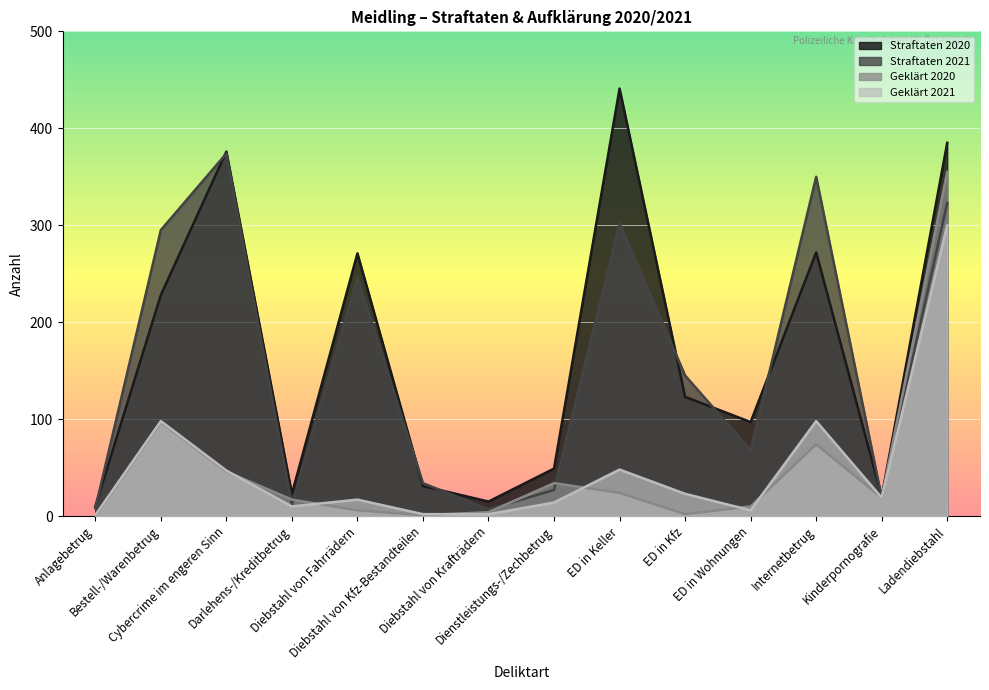

What is the difference between the highest and lowest values at Internetbetrug?

276